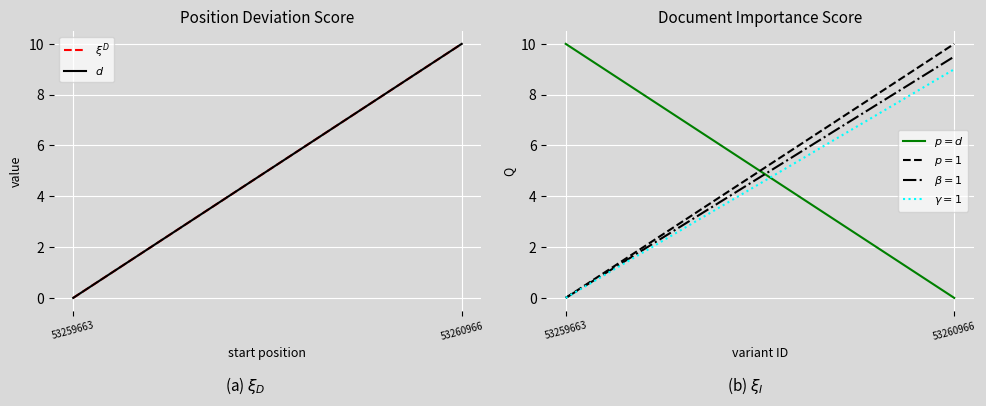

Reading left to right, list all the values displayed in this chart.

$\xi^D$: 53259663=0.0	53260966=10.0
$d$: 53259663=0.0	53260966=10.0
$p=d$: 53259663=10.0	53260966=0.0
$p=1$: 53259663=0.0	53260966=10.0
$\beta=1$: 53259663=0.0	53260966=9.5
$\gamma=1$: 53259663=0.0	53260966=9.0